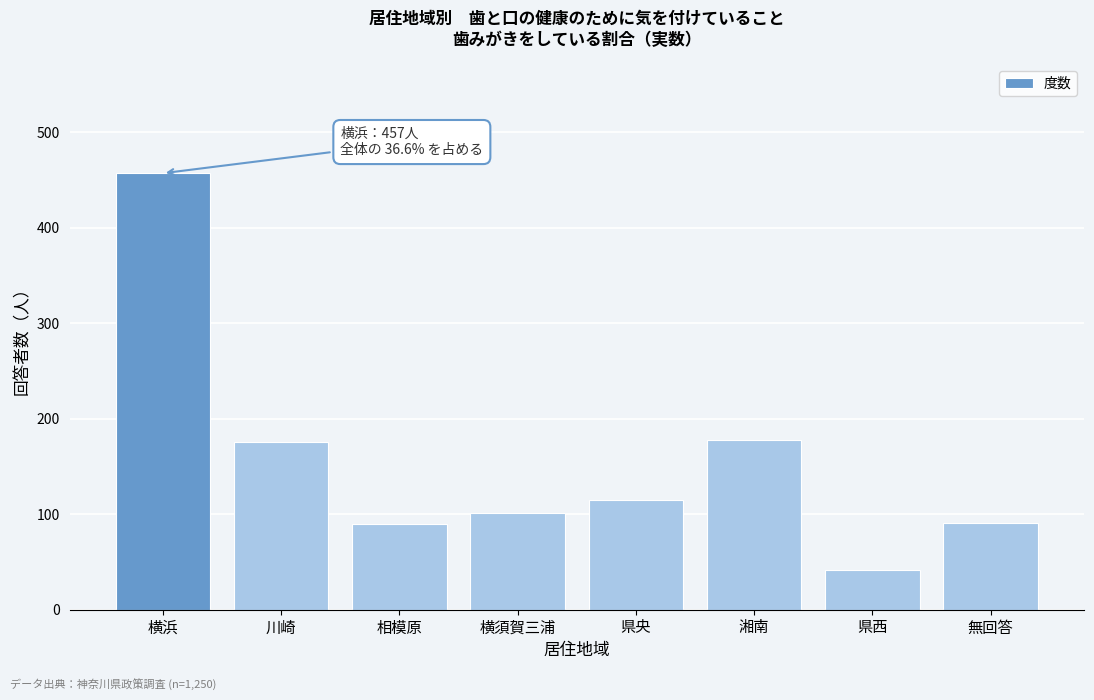

What is the minimum value shown in the chart?

42